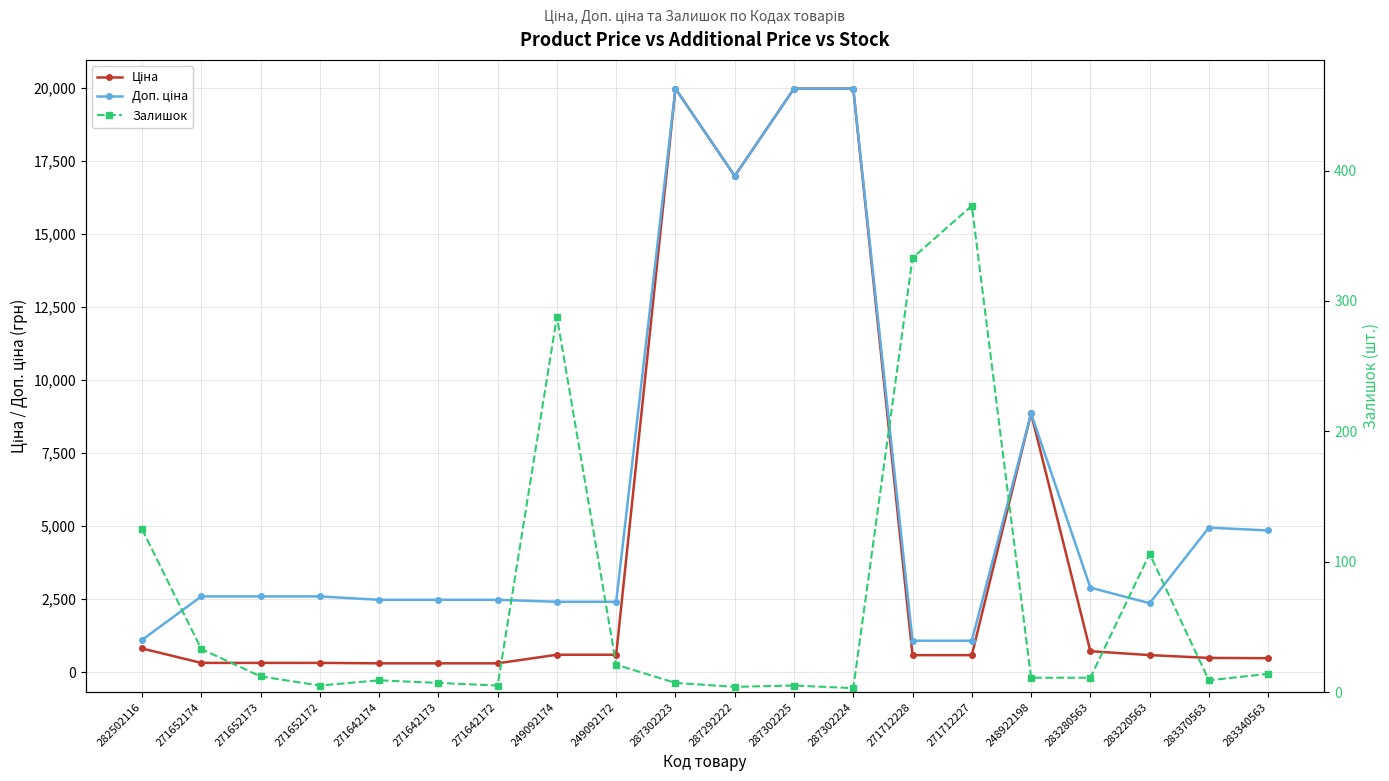

Reading left to right, list all the values displayed in this chart.

Ціна: 282502116=818.5	271652174=324.8	271652173=324.8	271652172=324.8	271642174=310.3	271642173=310.3	271642172=310.3	249092174=603.7	249092172=603.7	287302223=19964.2	287292222=16976.3	287302225=19964.2	287302224=19964.2	271712228=589.9	271712227=589.9	248922198=8856.7	283280563=724.5	283220563=591.6	283370563=495.0	283340563=485.4
Доп. ціна: 282502116=1109.2	271652174=2598.3	271652173=2598.3	271652172=2598.3	271642174=2482.4	271642173=2482.4	271642172=2482.4	249092174=2414.8	249092172=2414.8	287302223=19964.2	287292222=16976.3	287302225=19964.2	287302224=19964.2	271712228=1081.7	271712227=1081.7	248922198=8856.7	283280563=2897.8	283220563=2366.5	283370563=4950.4	283340563=4853.8
Залишок: 282502116=125.0	271652174=33.0	271652173=12.0	271652172=5.0	271642174=9.0	271642173=7.0	271642172=5.0	249092174=288.0	249092172=21.0	287302223=7.0	287292222=4.0	287302225=5.0	287302224=3.0	271712228=333.0	271712227=373.0	248922198=11.0	283280563=11.0	283220563=106.0	283370563=9.0	283340563=14.0